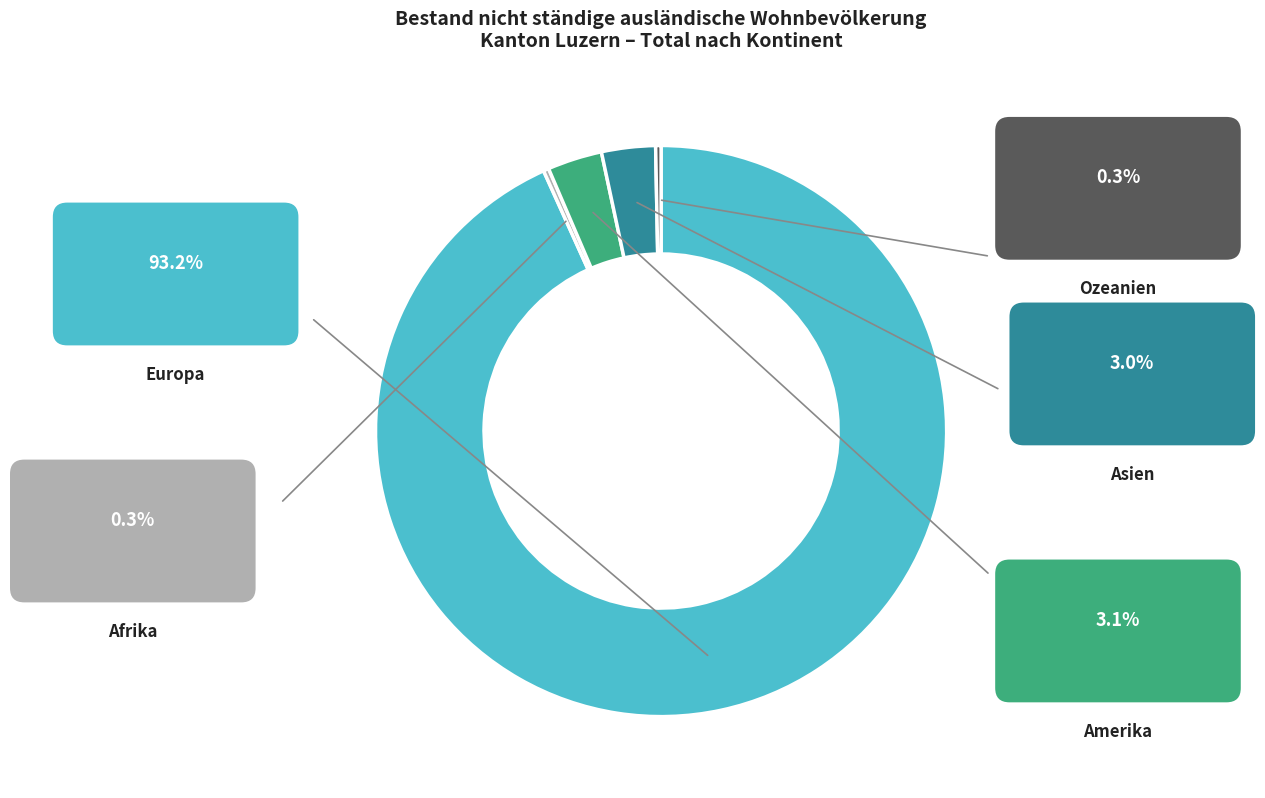

Is it true that Europa is 99% of the pie?

False